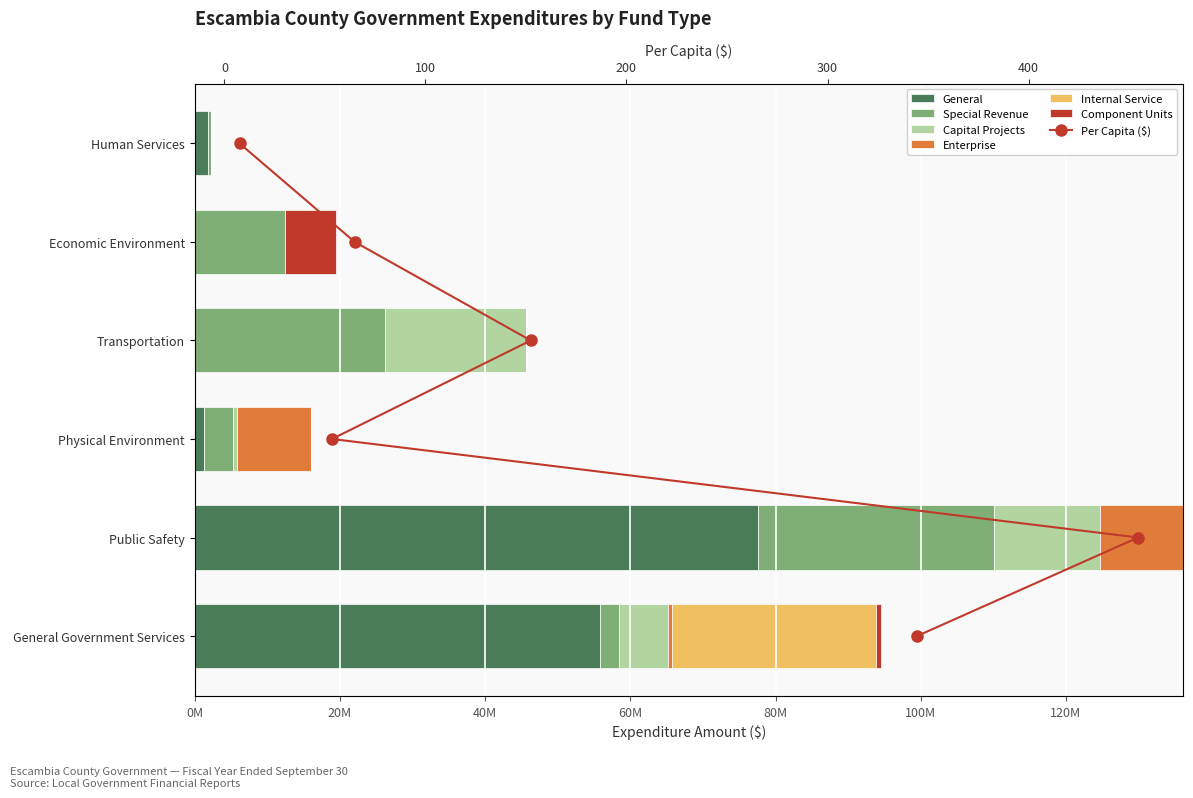

At which category does the chart reach its peak across all series?

Public Safety